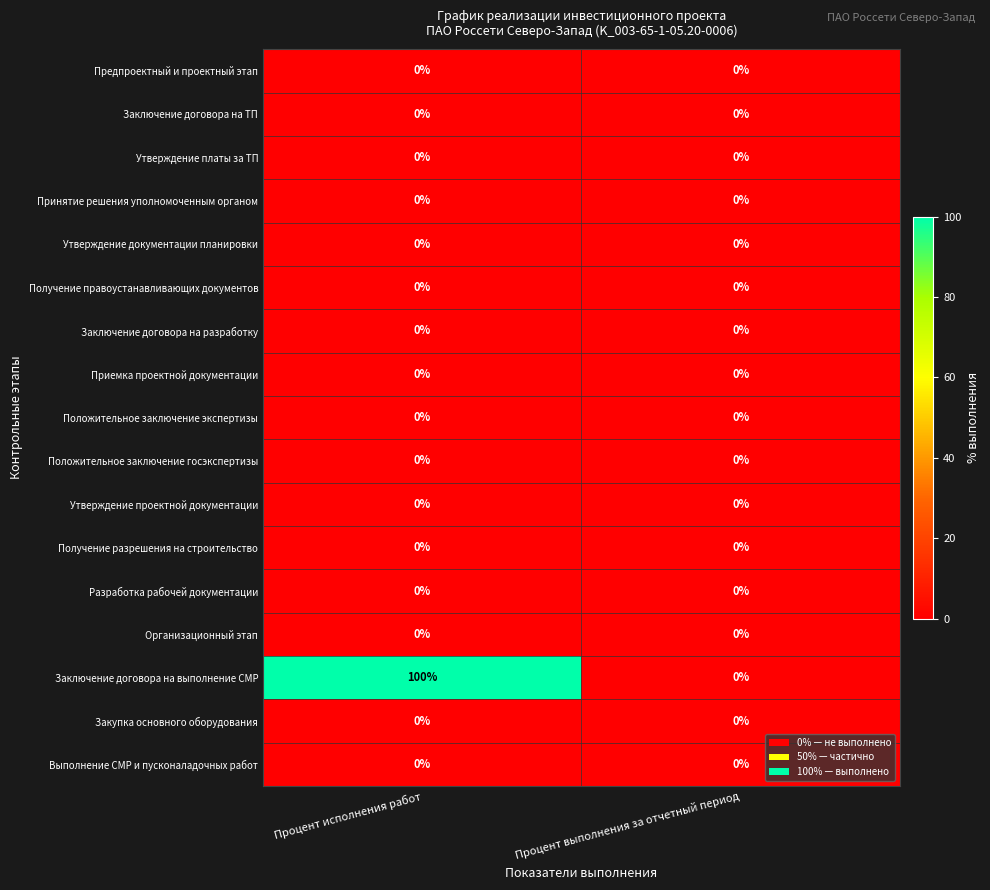

List the labels in order of Заключение договора на выполнение СМР value, largest first.

Процент исполнения работ, Процент выполнения за отчетный период